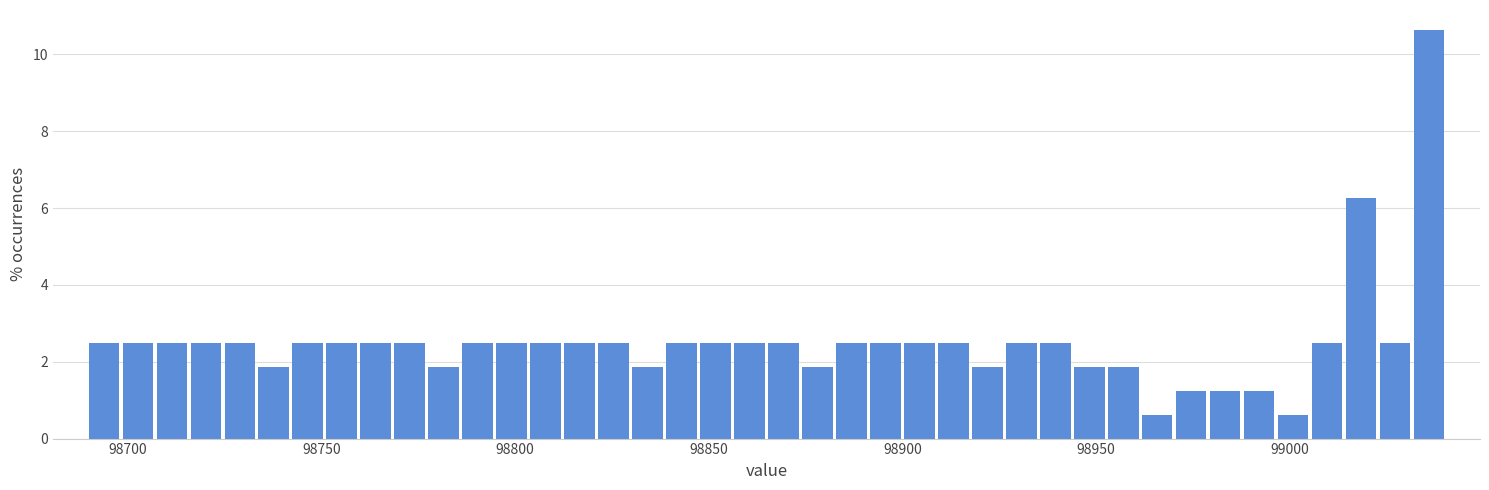

Around what value on the x-axis is the tallest bar? Give the approximate position of its centre, as read against the axis.

99035